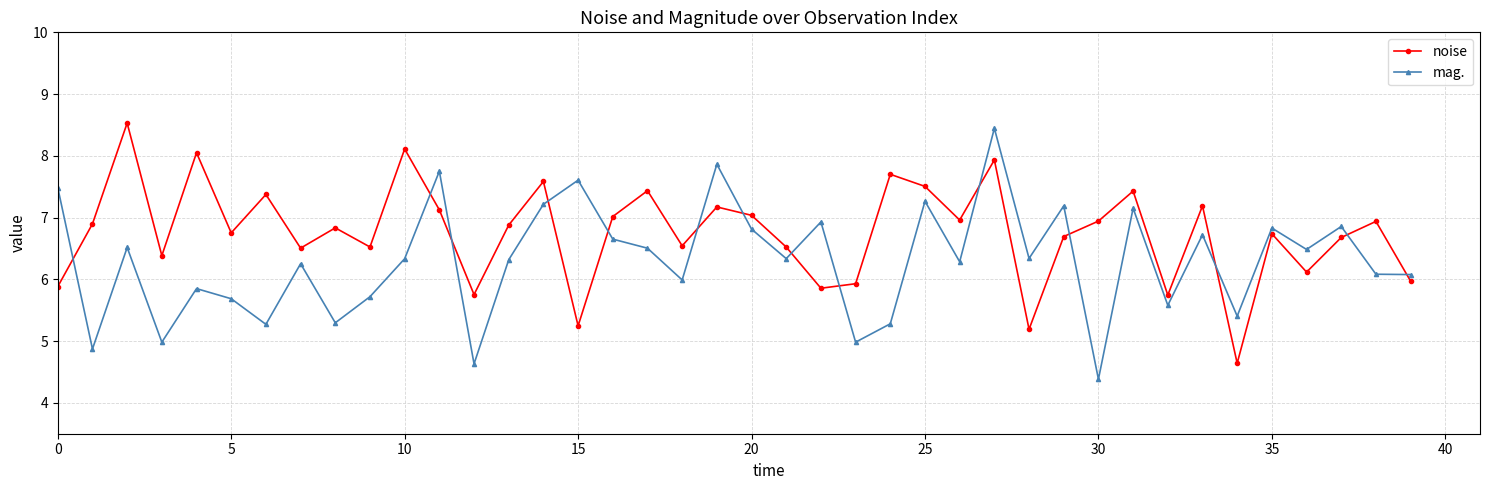

Does the chart have visible grid lines?

Yes